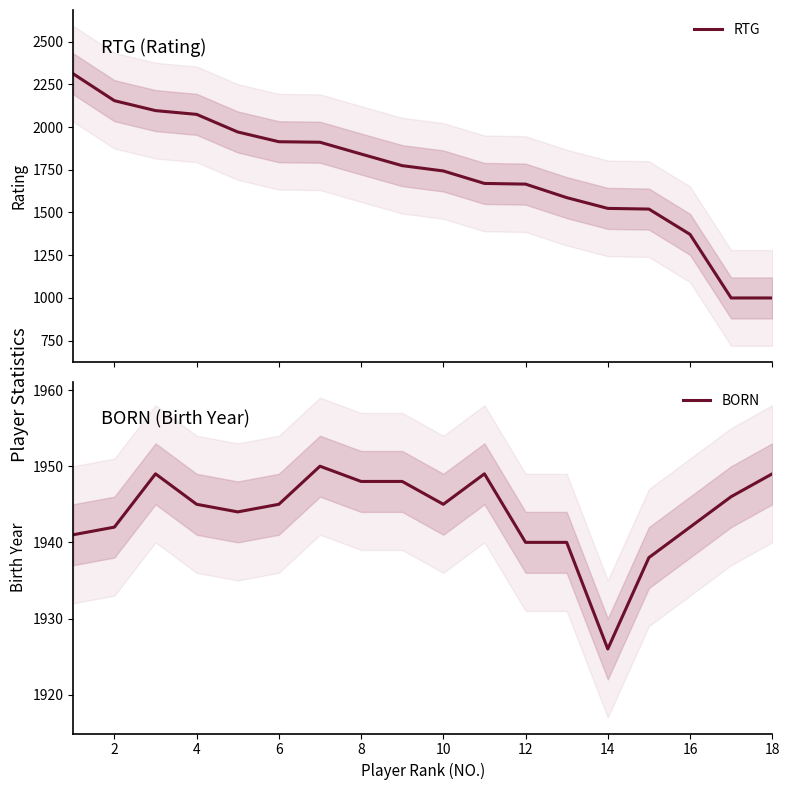

How many times do RTG and BORN cross each other?

1